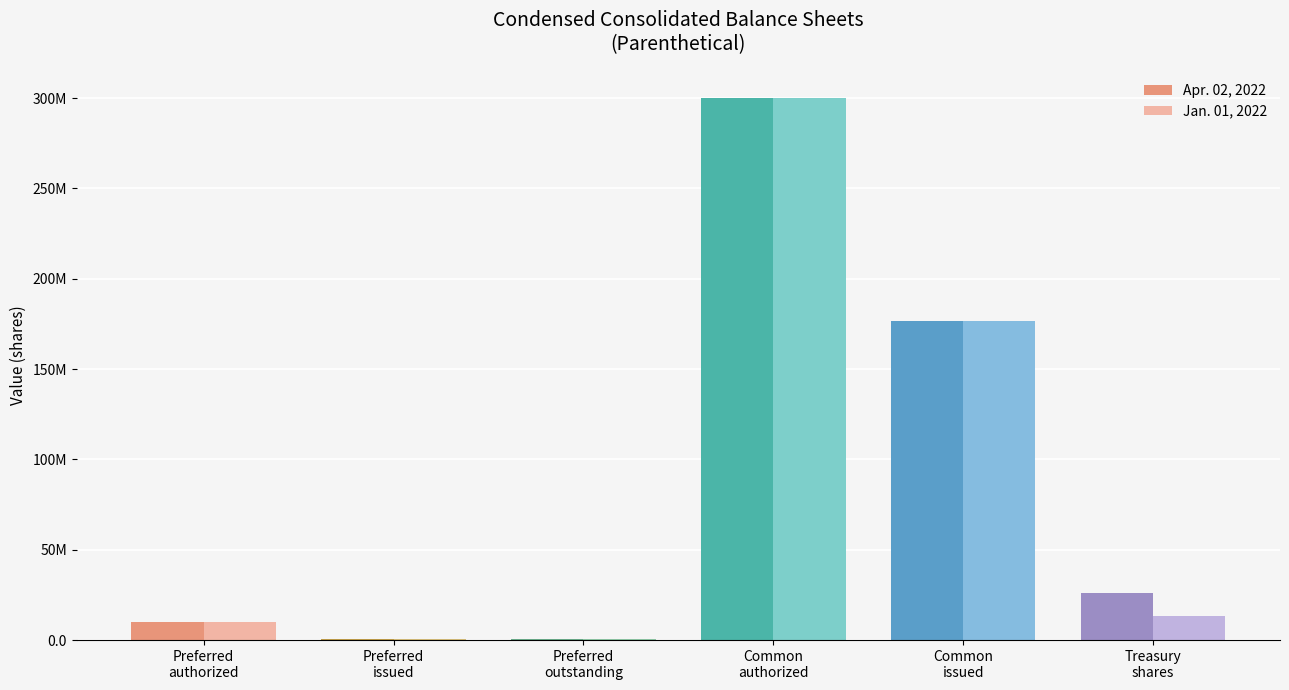

Where does the Jan. 01, 2022 series first go above 13573962?

Common
authorized